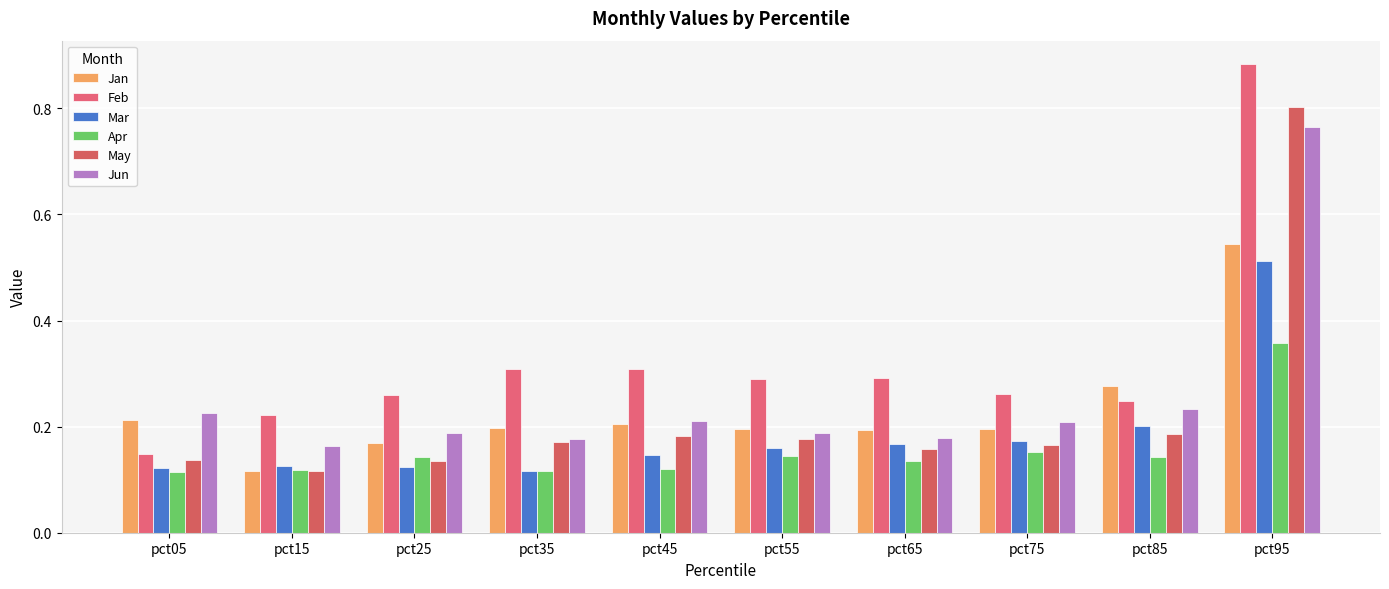

What is the average value of the Jan series?

0.2